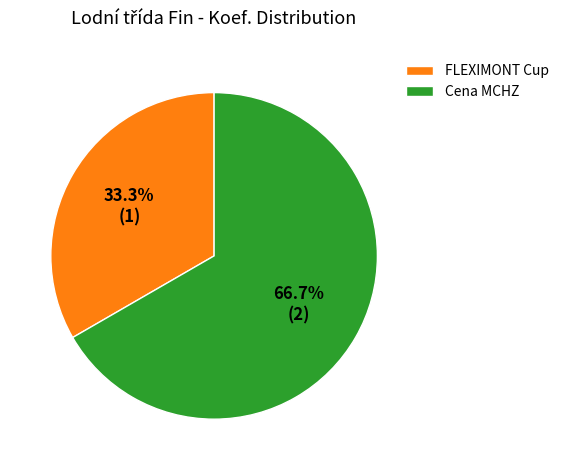

What is the ratio of the value at Cena MCHZ to the value at FLEXIMONT Cup?

2.0